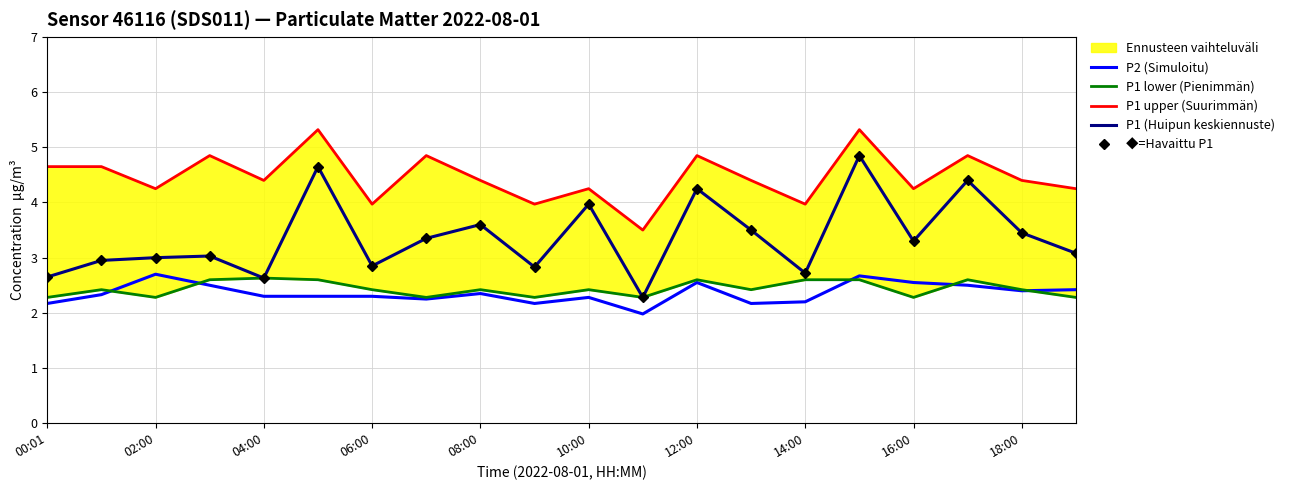

What is the approximate value of P1 (Huipun keskiennuste) at 02:00?

3.0